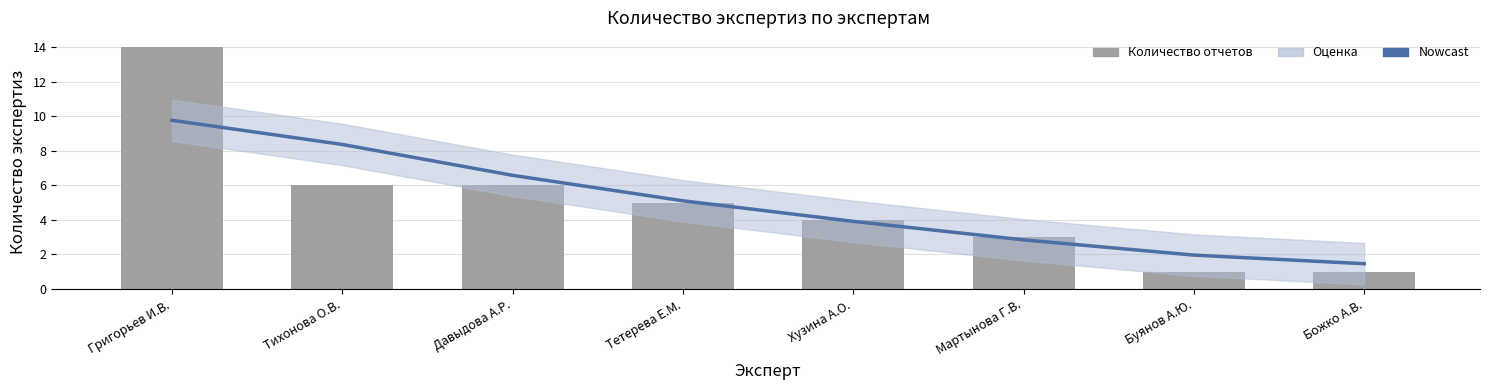

What position from the right is Григорьев И.В.?

8